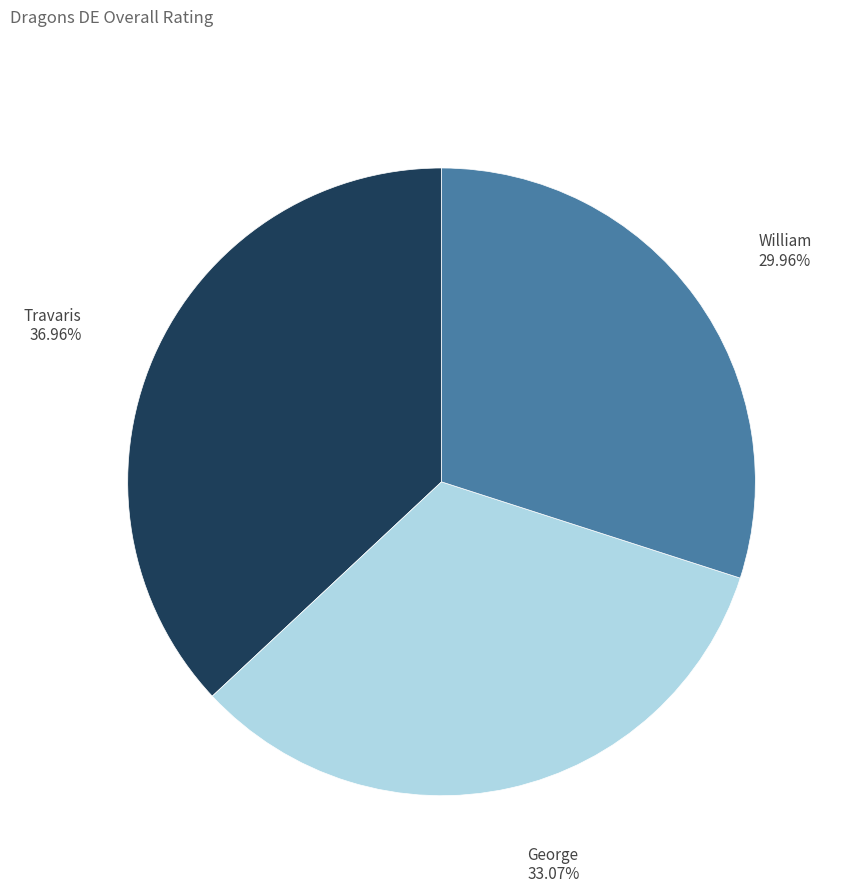

Is there any slice that represents more than half of the pie?

No